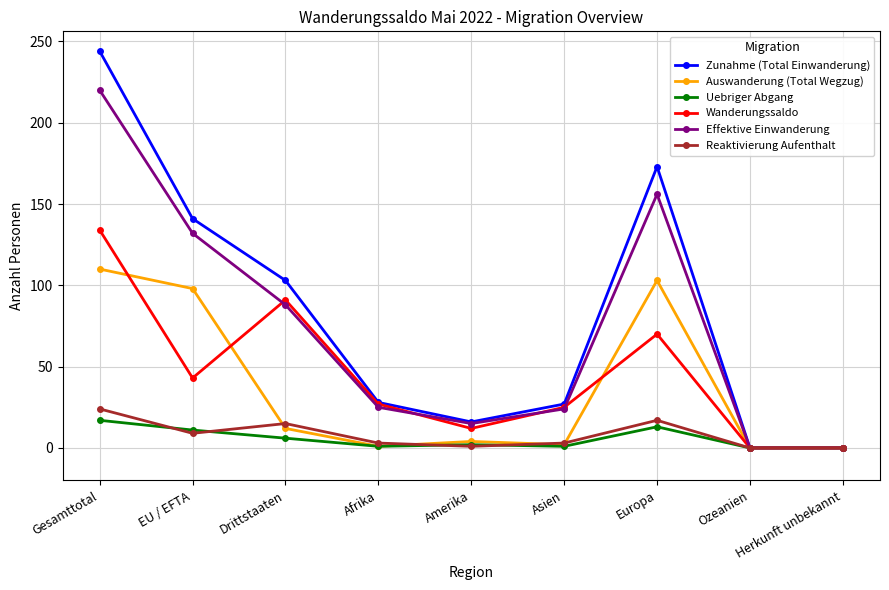

True or false: Auswanderung (Total Wegzug) has a value of 0 at Herkunft unbekannt.

True